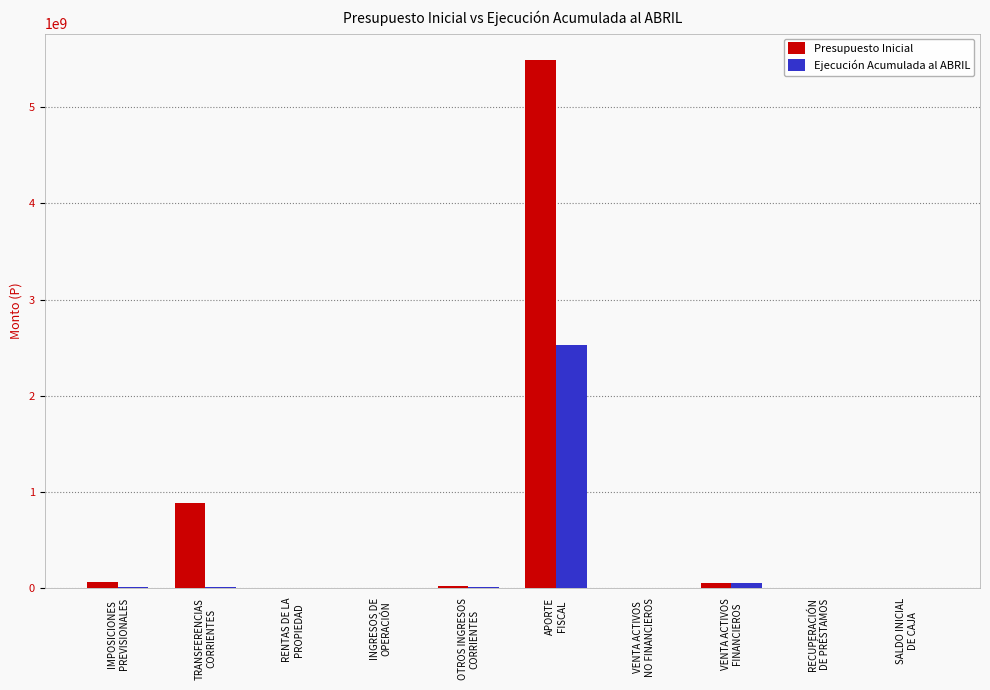

Between RENTAS DE LA
PROPIEDAD and APORTE
FISCAL, which series saw the biggest shift?

Presupuesto Inicial